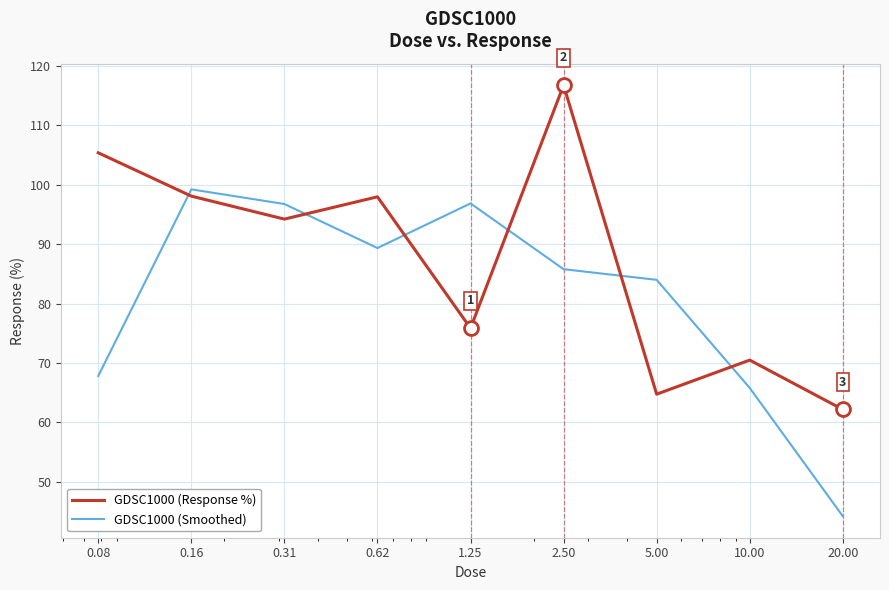

Does the chart have visible grid lines?

Yes